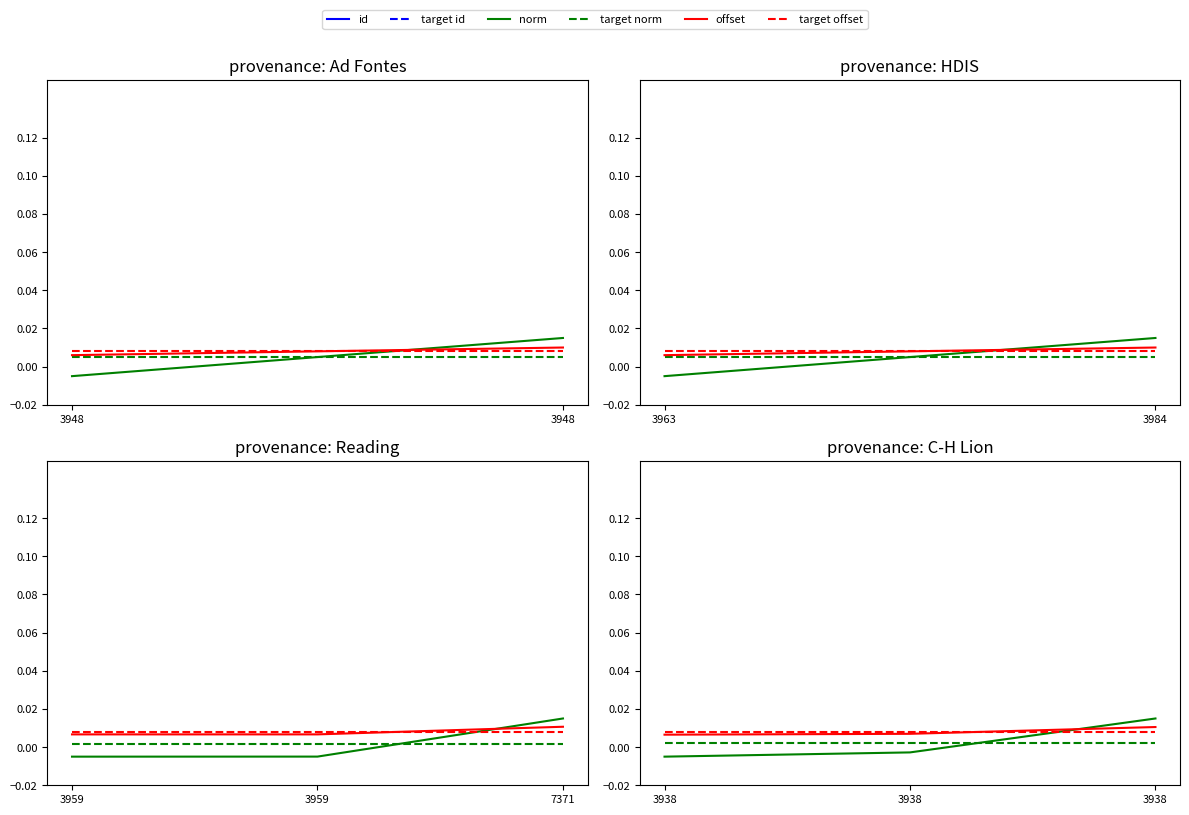

Does the chart display data point markers on the line(s)?

No